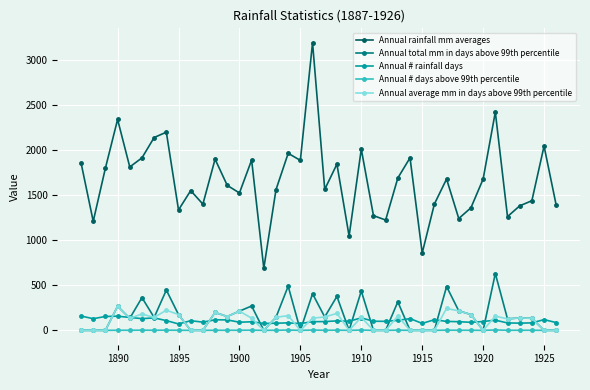

What is the value of the Annual # rainfall days point at the 19th from the left?

75.0